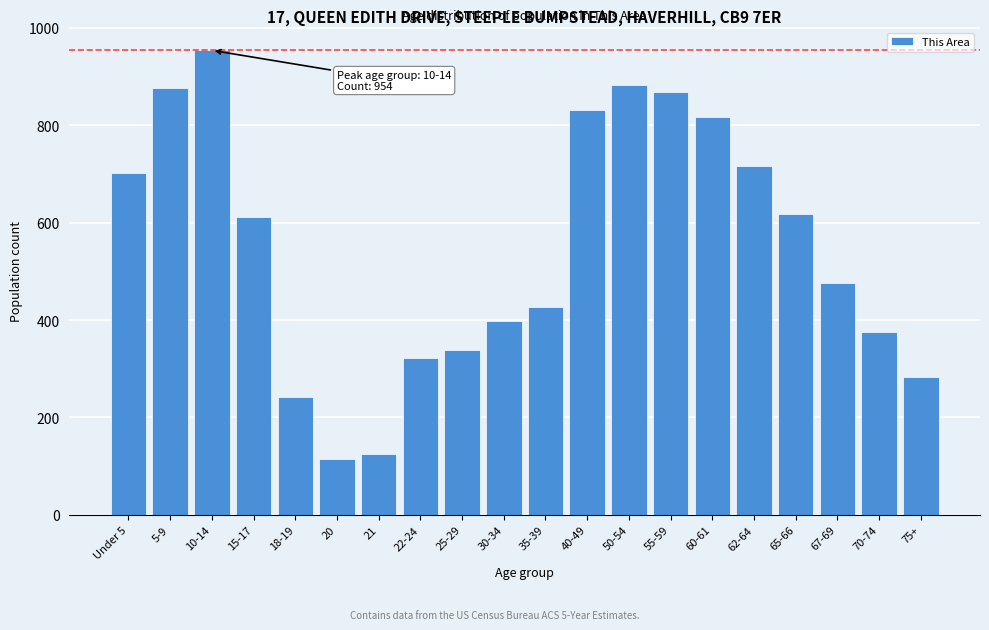

Reading left to right, transcribe all the data shown in this chart.

Under 5=702	5-9=877	10-14=954	15-17=612	18-19=242	20=115	21=125	22-24=323	25-29=338	30-34=399	35-39=426	40-49=832	50-54=883	55-59=868	60-61=818	62-64=717	65-66=617	67-69=476	70-74=375	75+=284